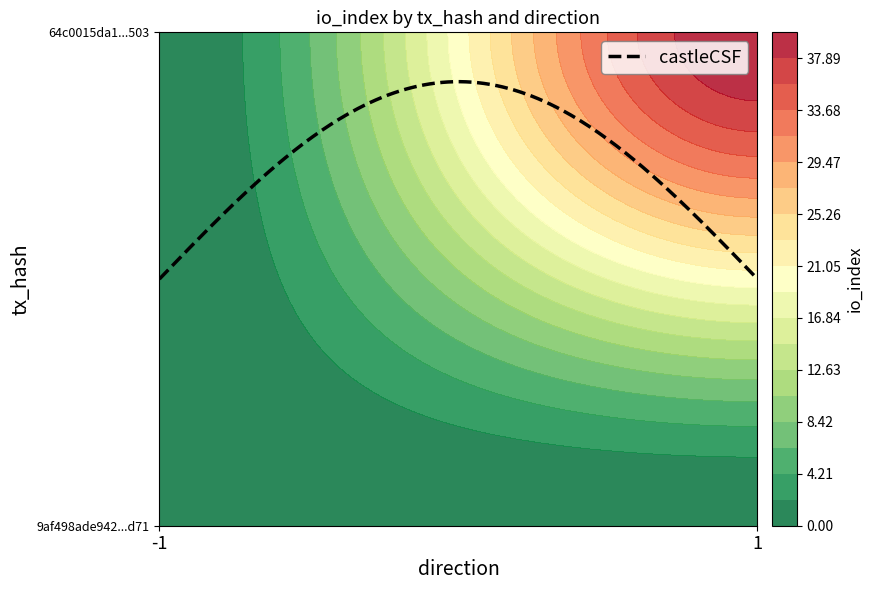

At how many categories does at least one series exceed 19?

1